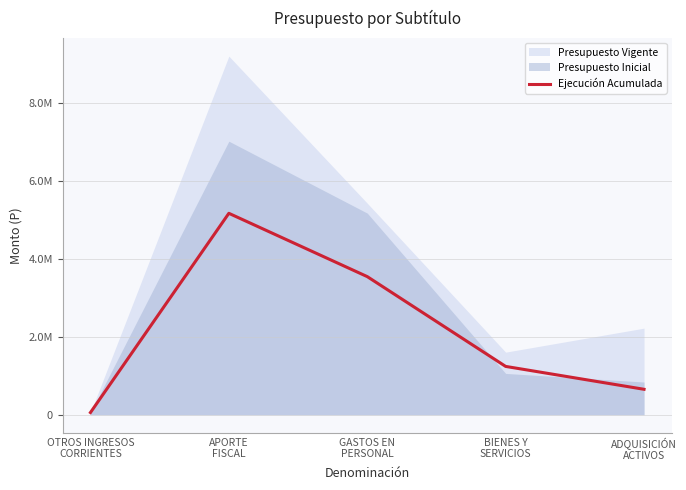

What is the ratio of the value at GASTOS EN
PERSONAL to the value at OTROS INGRESOS
CORRIENTES?

62.6